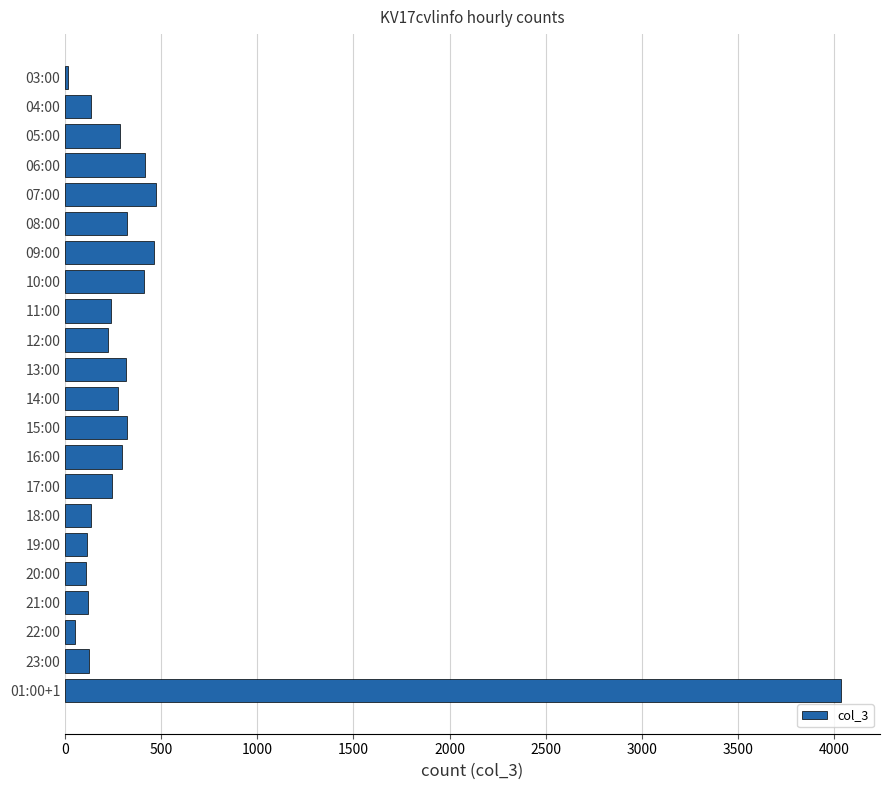

How many categories are shown in the chart?

22